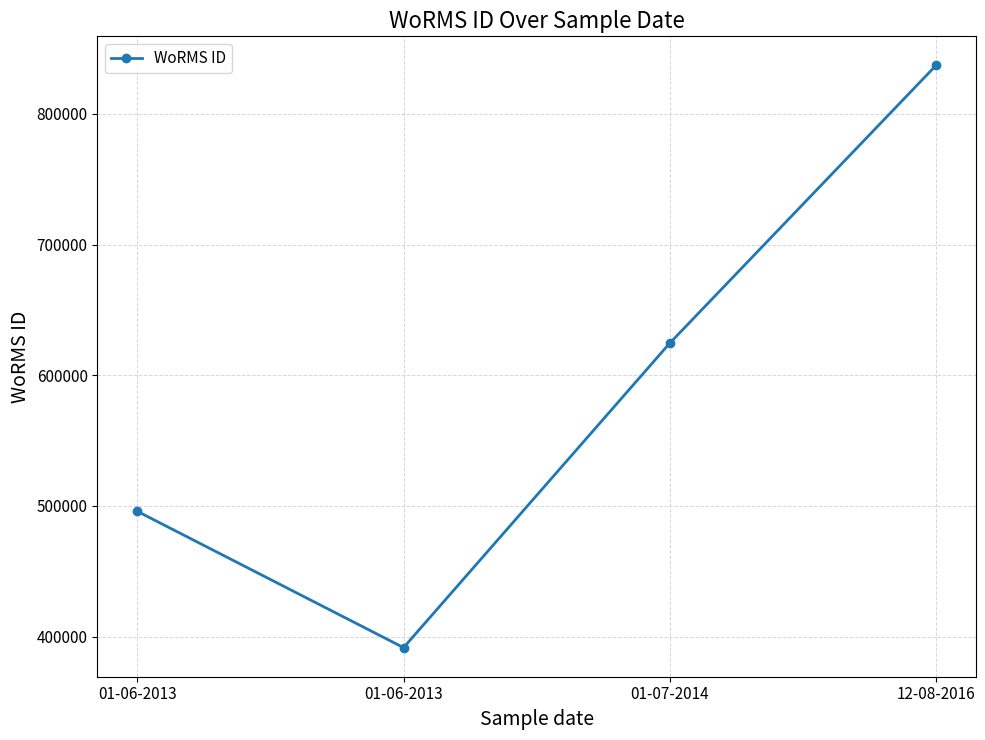

How many distinct data groups are displayed?

1